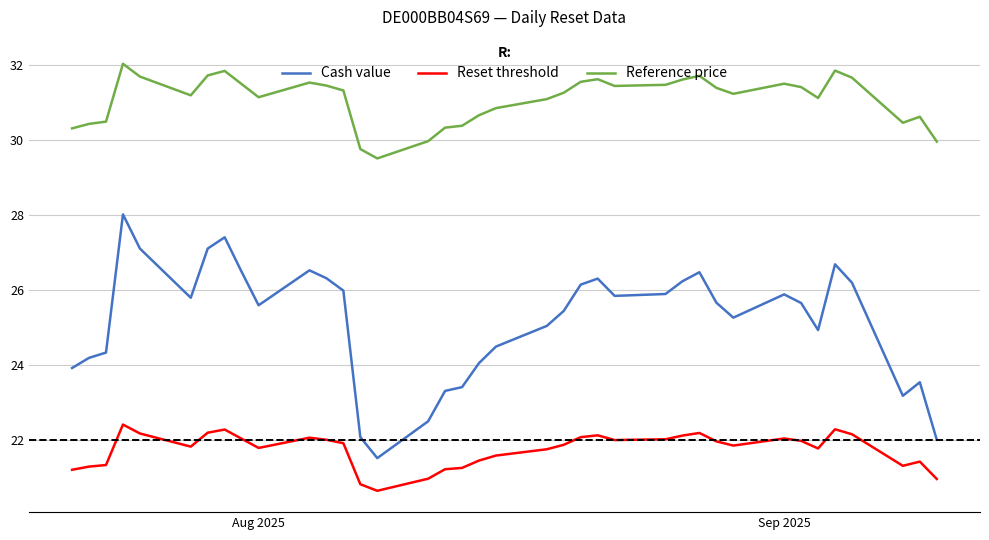

True or false: Reset threshold and Cash value intersect in this chart.

False